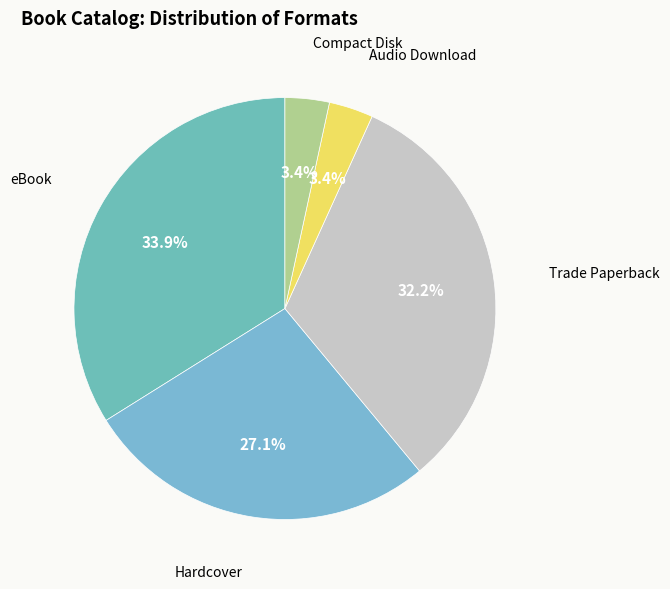

To the nearest percent, what portion does Hardcover represent?

27%